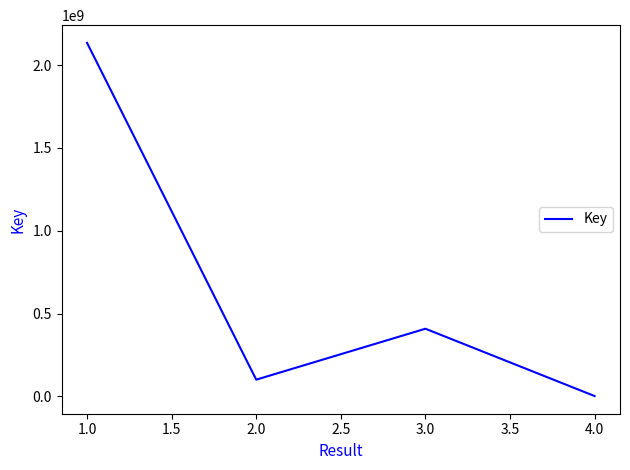

What is the average value?

661378292